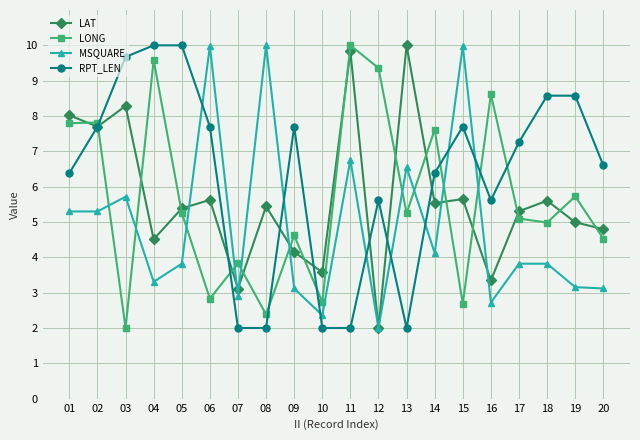

Where is LONG nearest to the value 6?

19